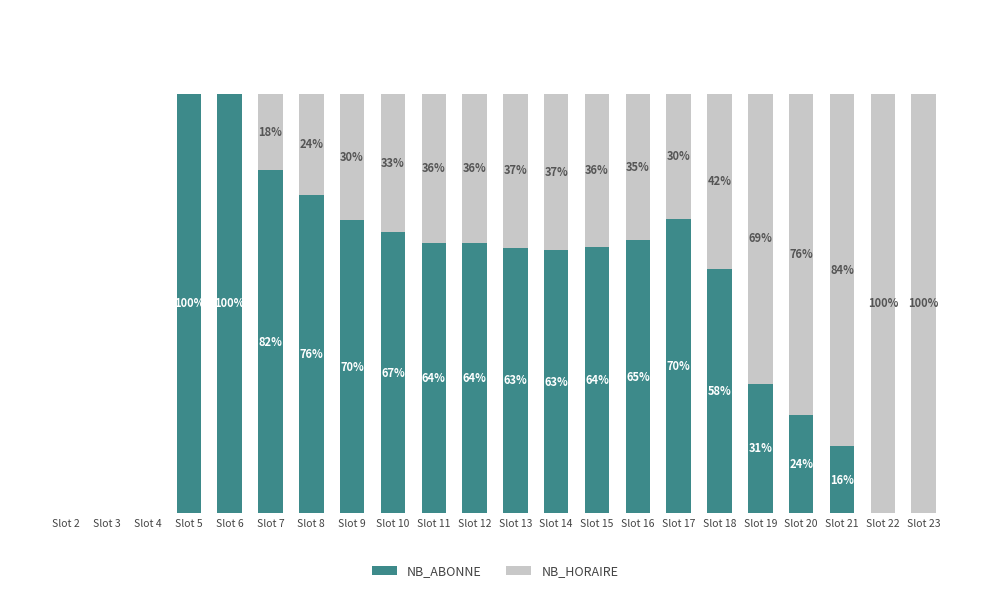

Where does the NB_ABONNE series first go above 63?

Slot 5